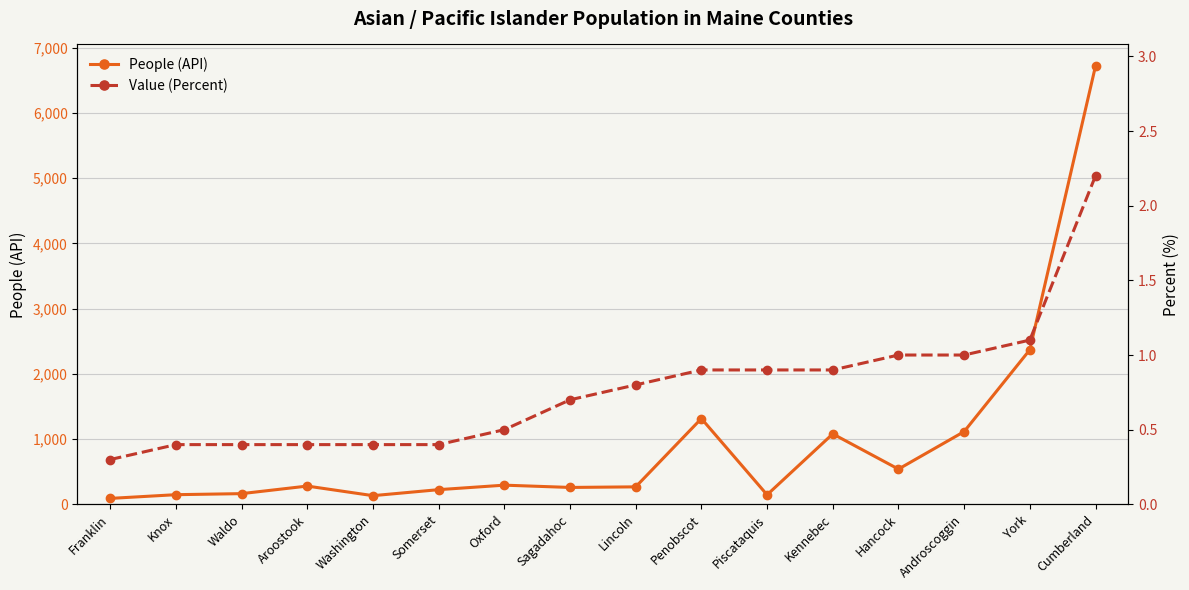

At which category does the chart reach its minimum across all series?

Franklin